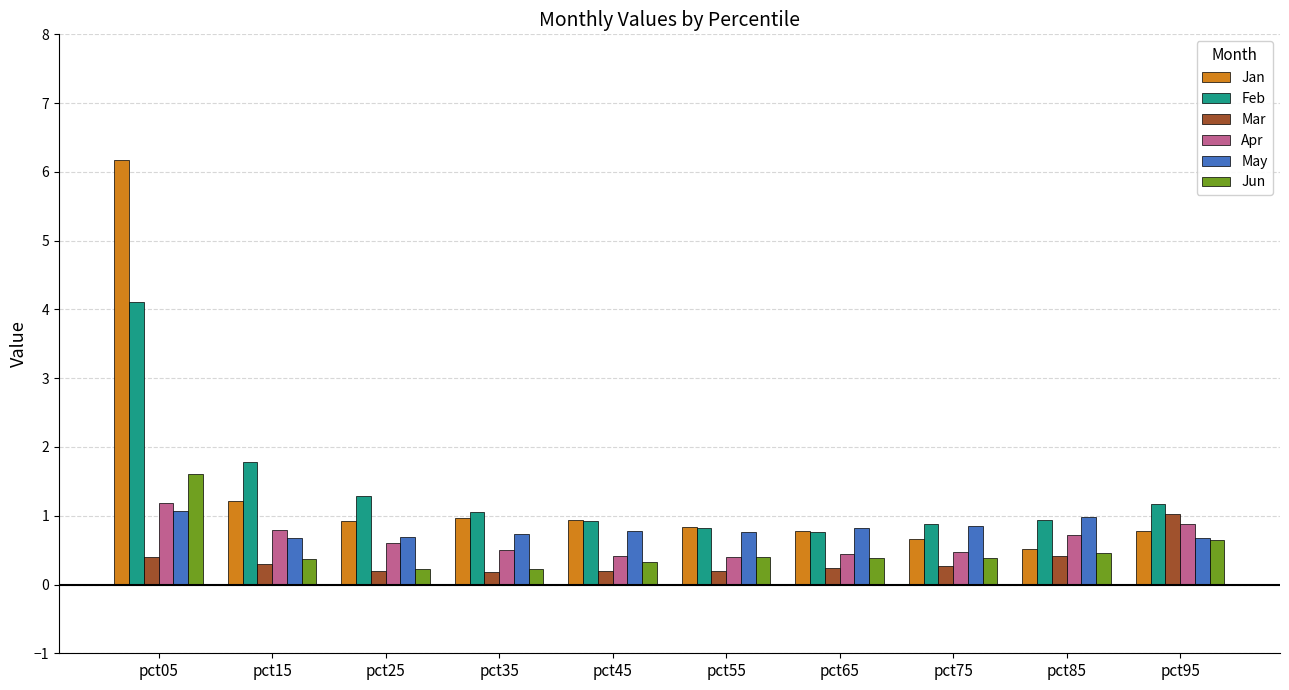

What is the value of the Jun bar at the 10th from the left?

0.6